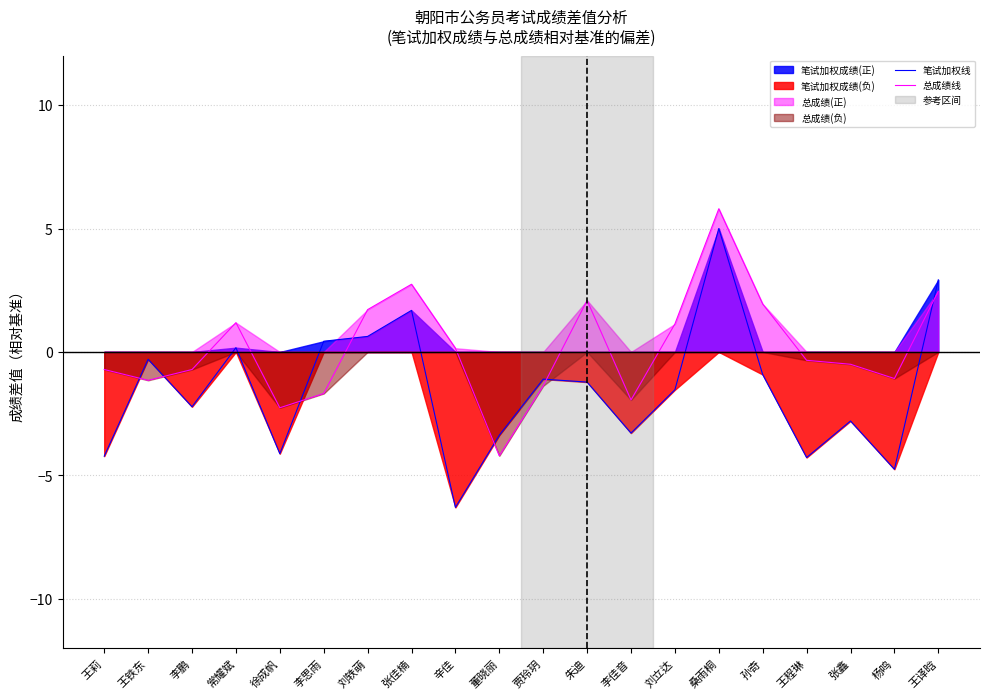

Rank the series by their maximum value, from lowest to highest.

笔试加权线, 总成绩线